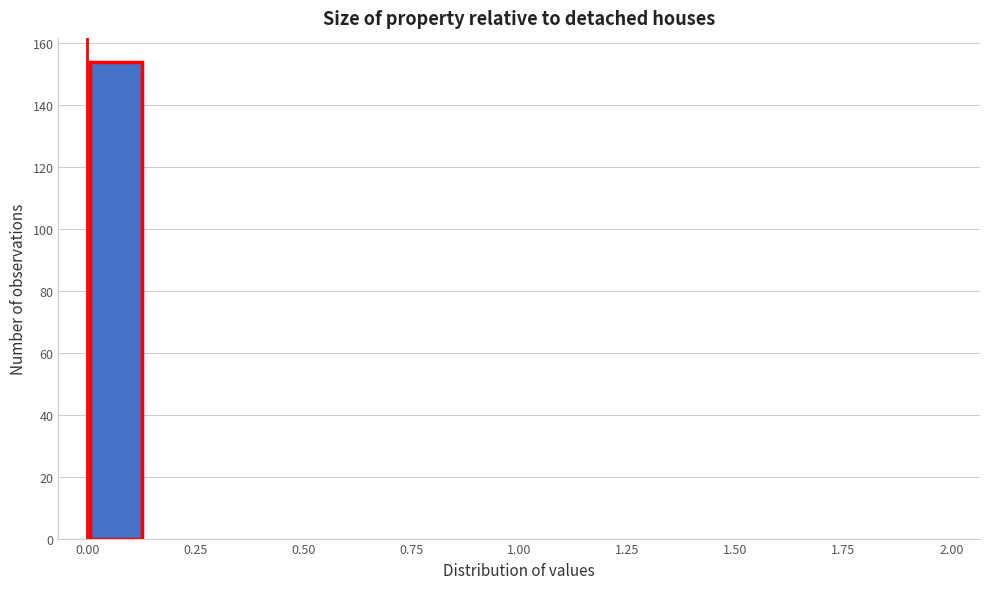

Read against the x-axis, roughly where is the centre of the tallest bar?

0.05